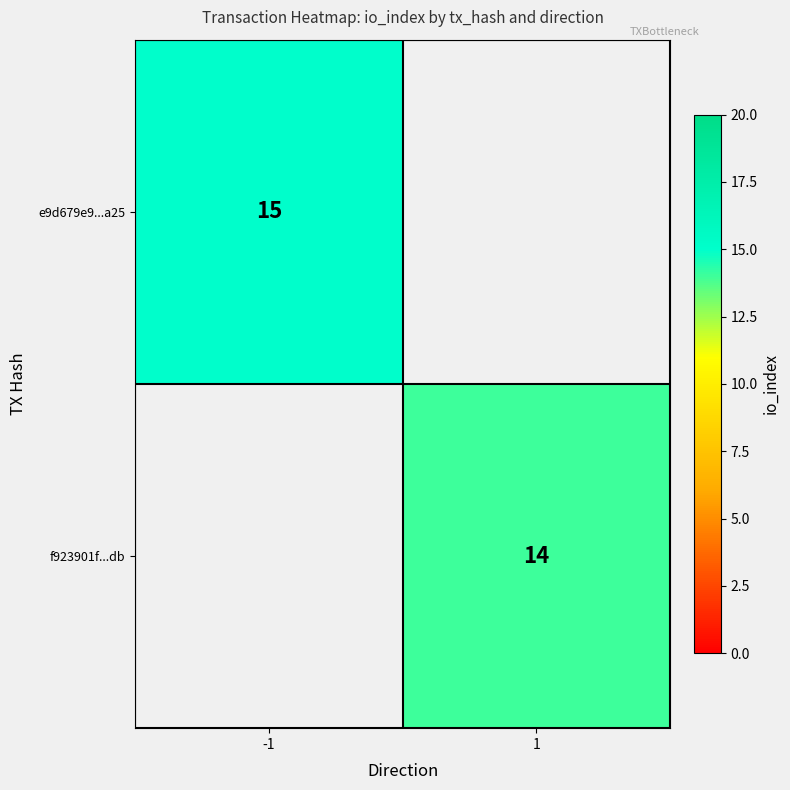

Which has a higher value, 1 or -1?

-1